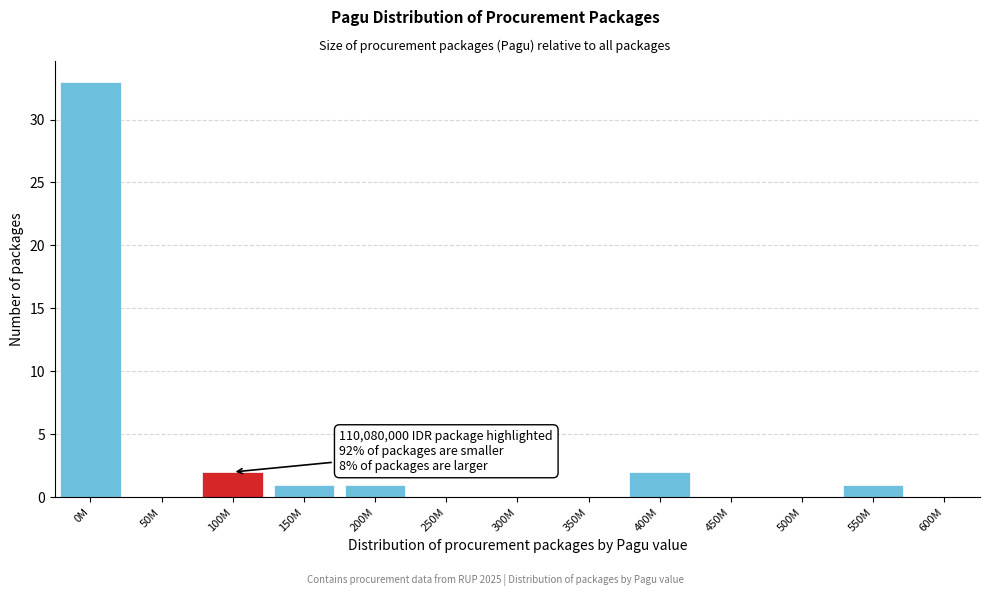

Reading left to right, what are all the values shown in this chart?

0M=33	50M=0	100M=2	150M=1	200M=1	250M=0	300M=0	350M=0	400M=2	450M=0	500M=0	550M=1	600M=0